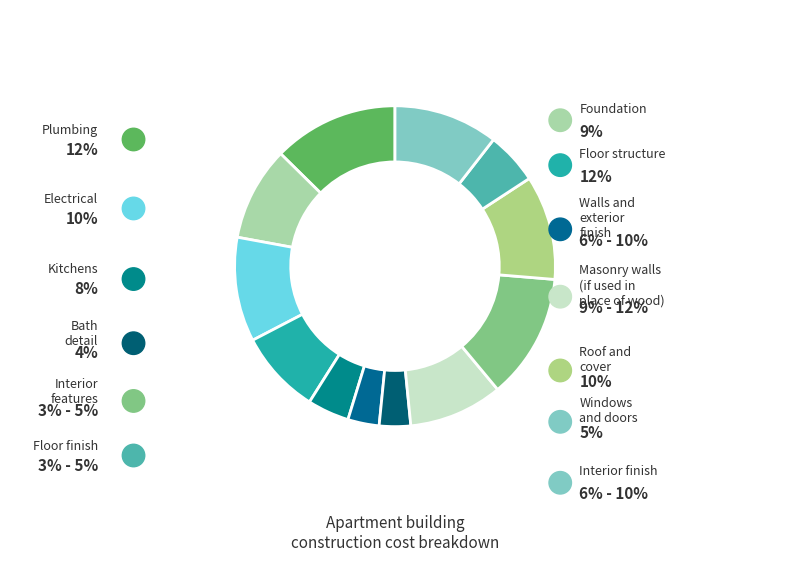

Is it true that PR1M_SUM is 1% of the pie?

False